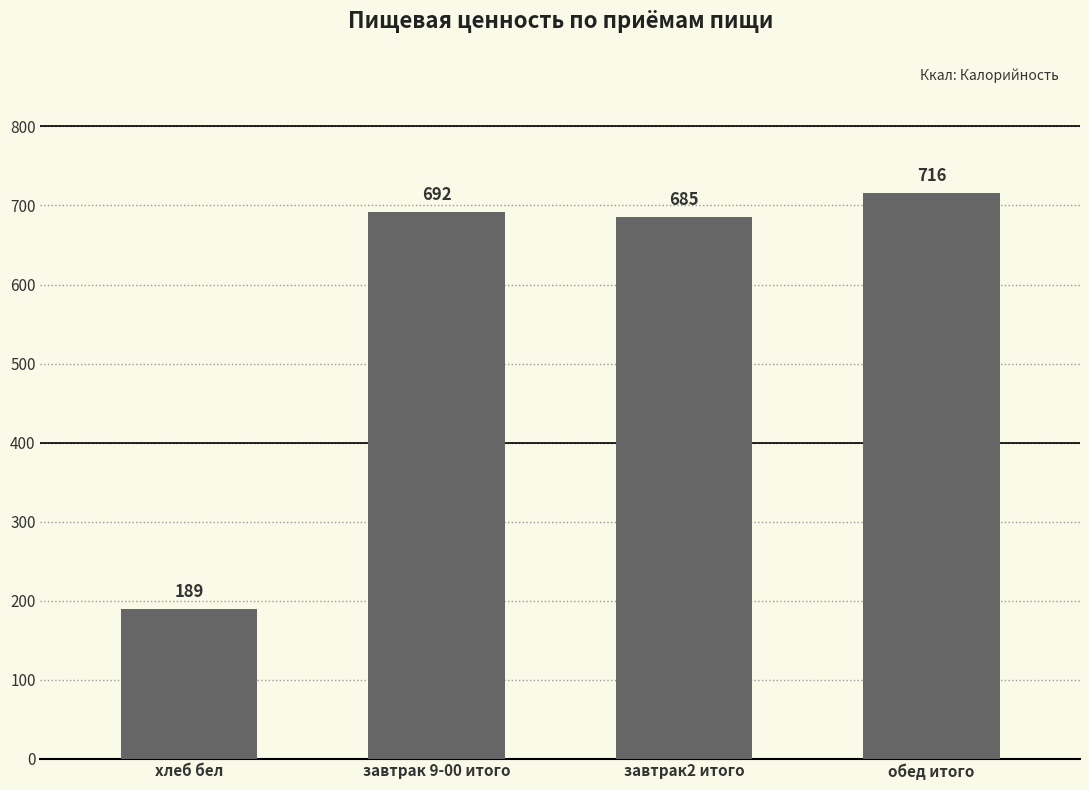

What is the ratio of the value at хлеб бел to the value at обед итого?

0.3